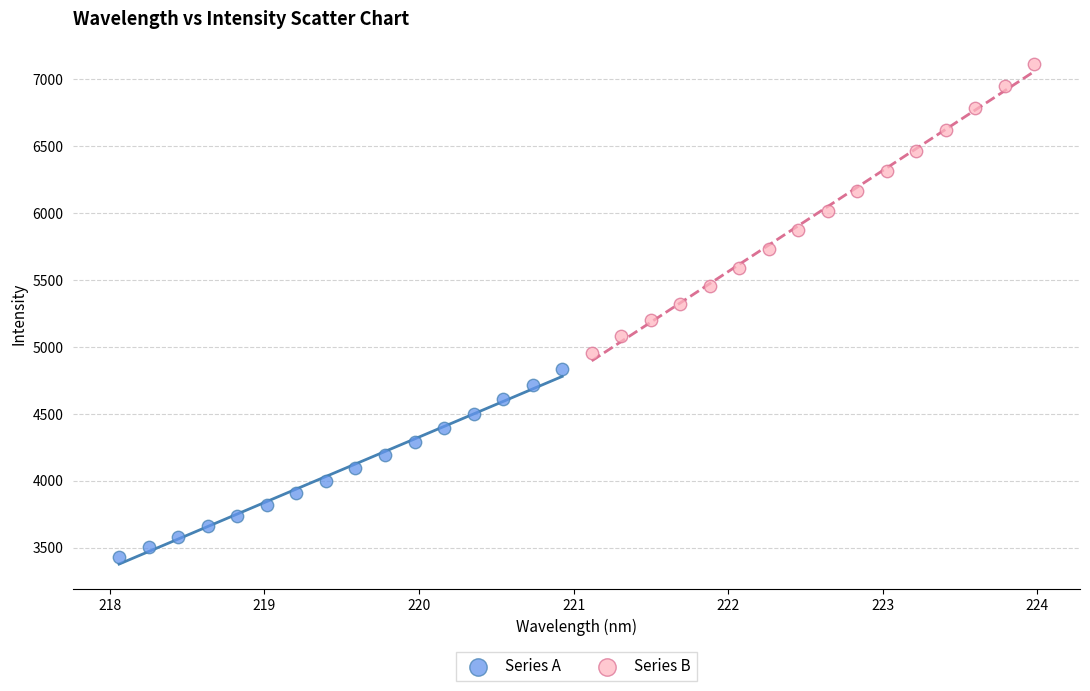

Which series reaches the minimum Y coordinate?

Series A